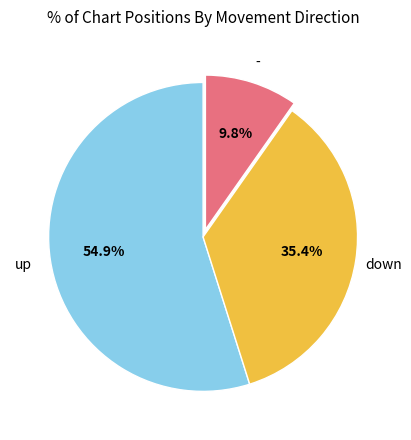

To the nearest percent, what is the combined percentage of up and -?

65%